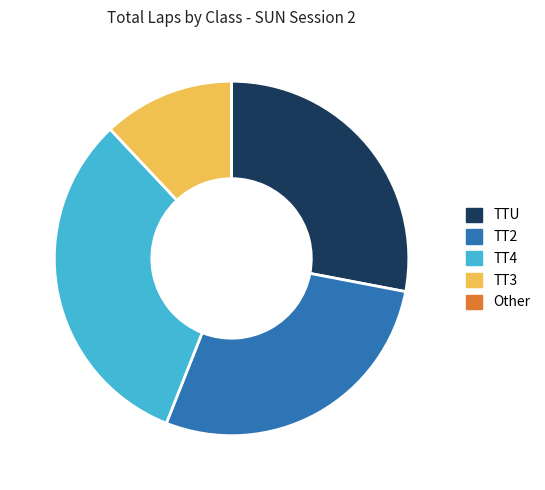

Does TT4 represent more than half of the total?

No